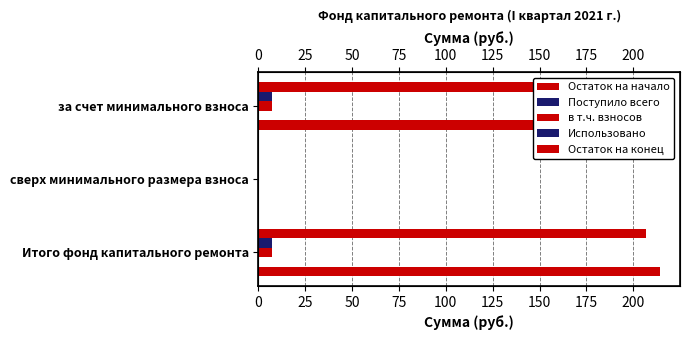

What is the difference between the maximum and minimum values in the Остаток на начало series?

207.1